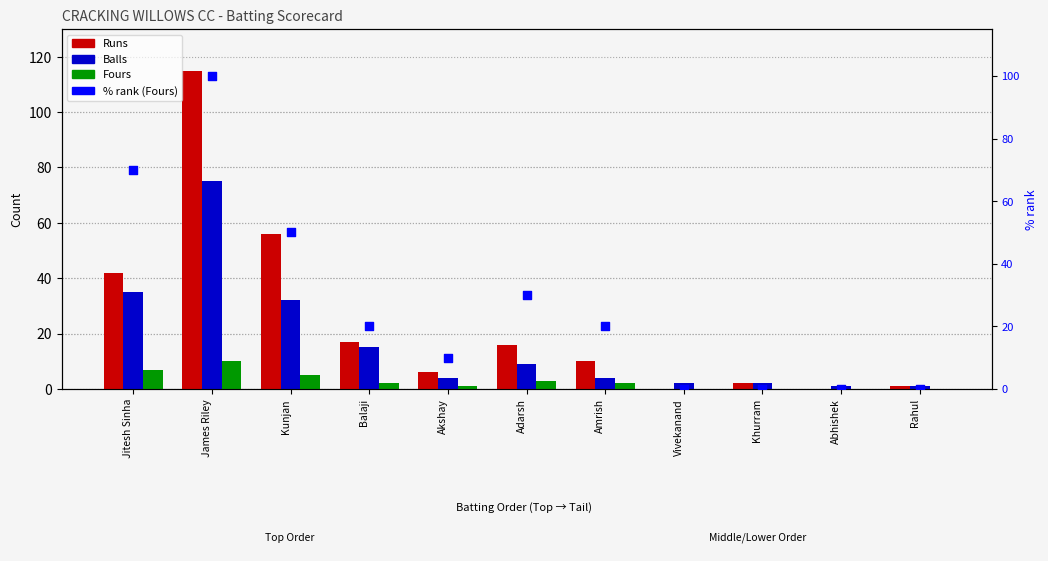

Which series reaches the minimum Y coordinate?

Runs